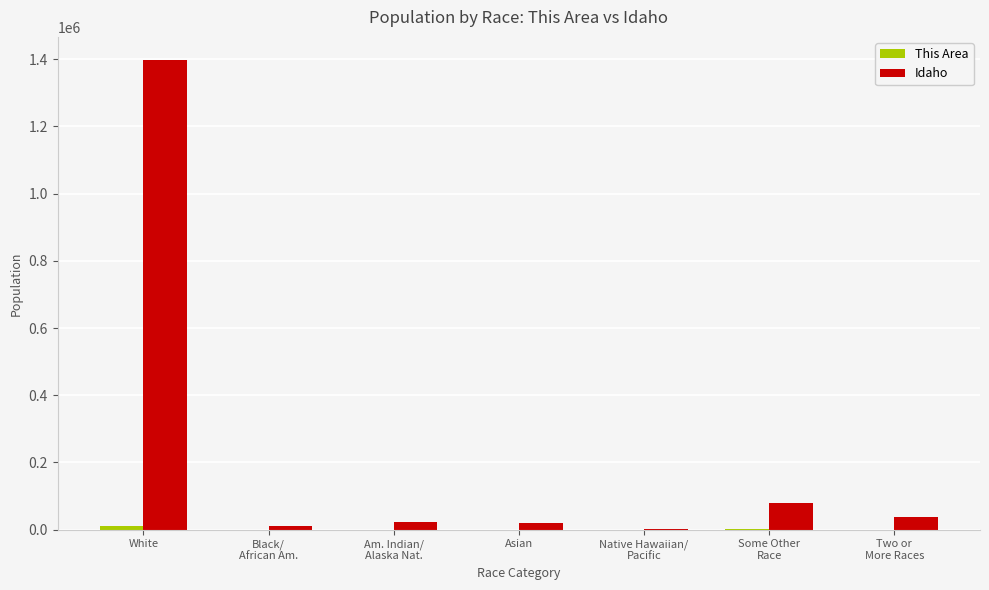

At which category does the chart reach its peak across all series?

White